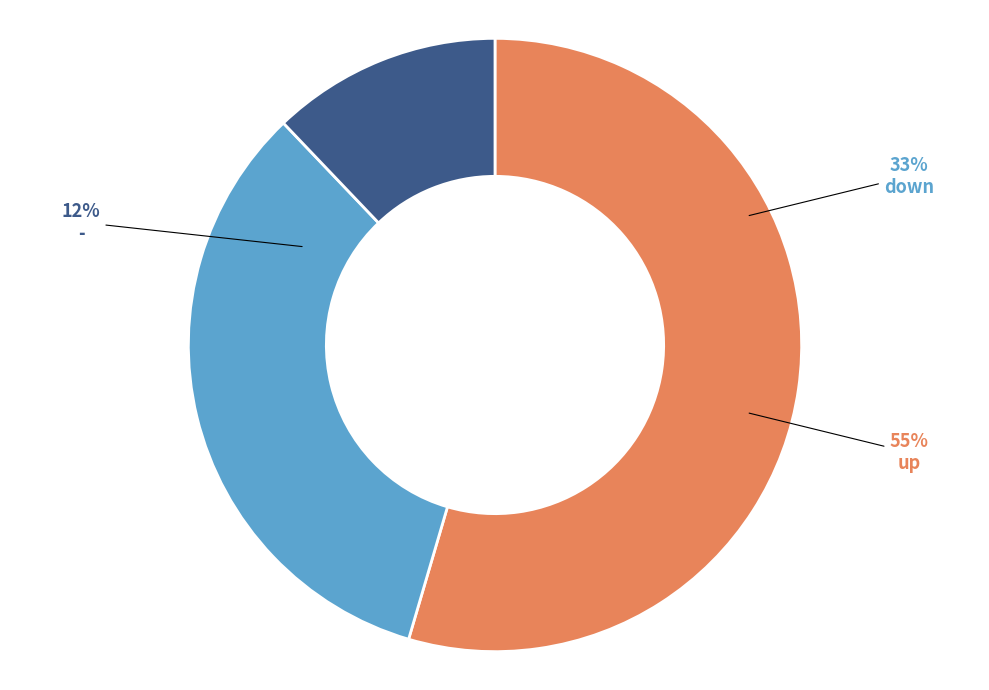

To the nearest percent, what percentage of the pie is -?

12%